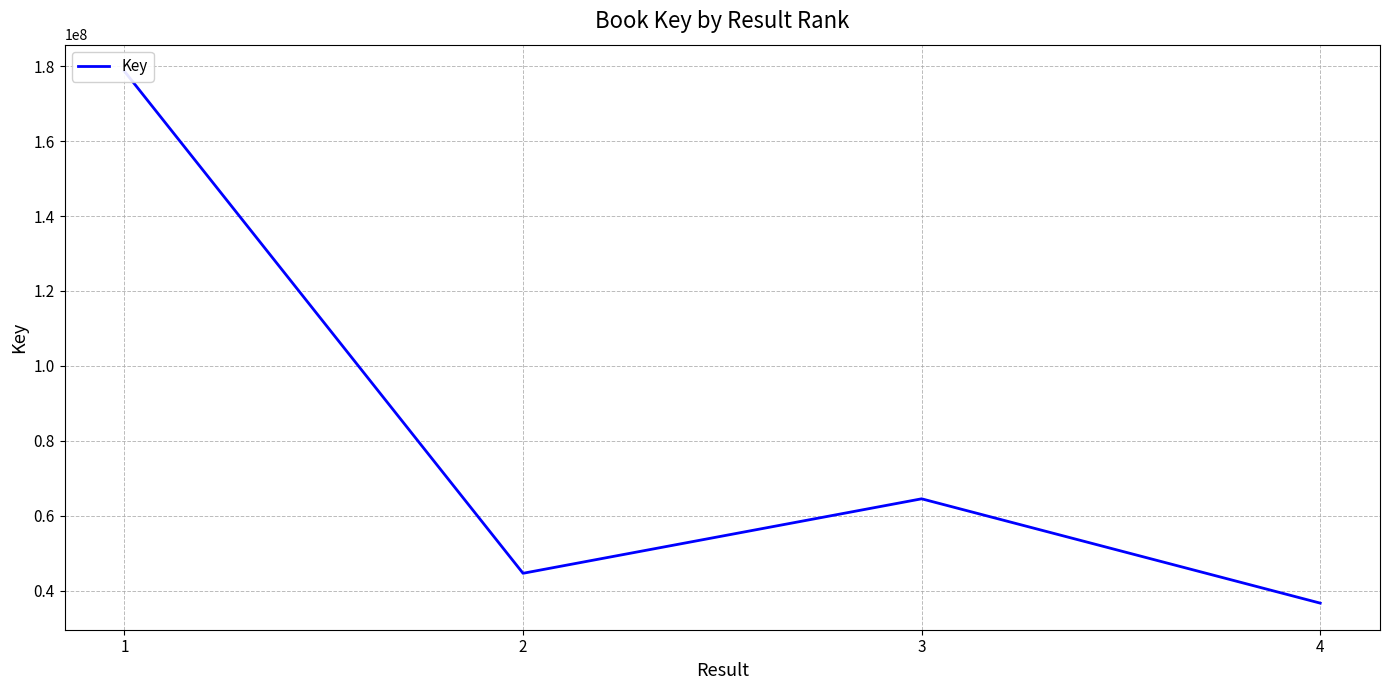

Rank the categories by value from highest to lowest.

1, 3, 2, 4